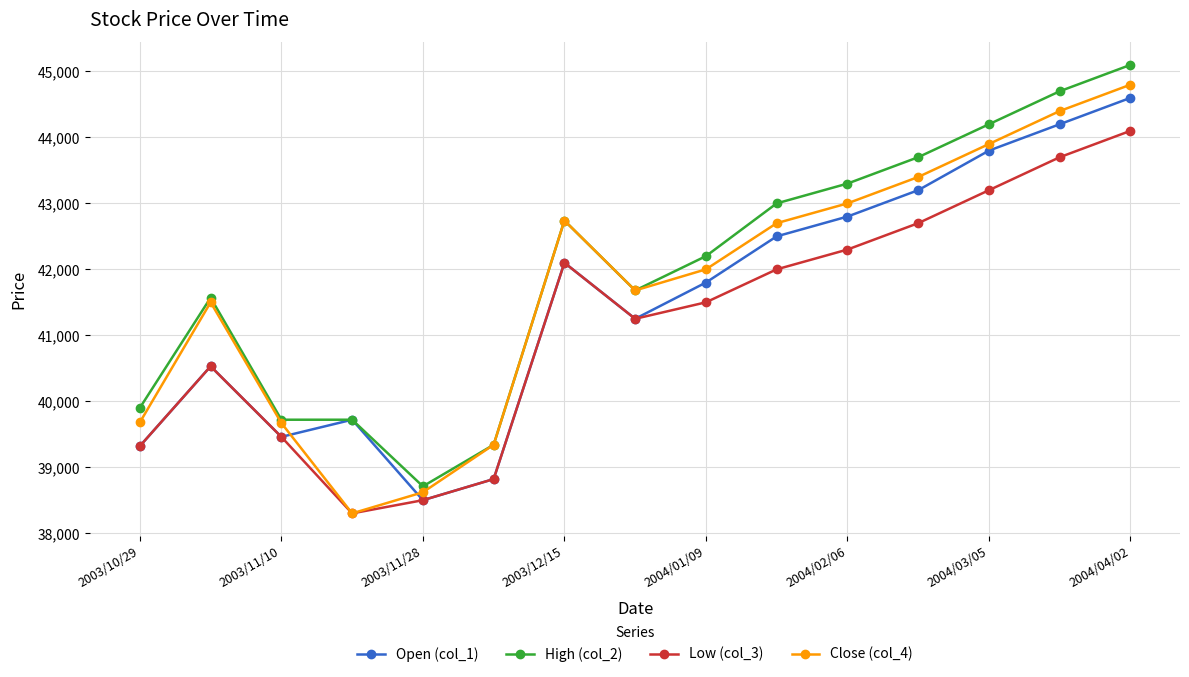

What is the sum of all Open (col_1) values?

622600